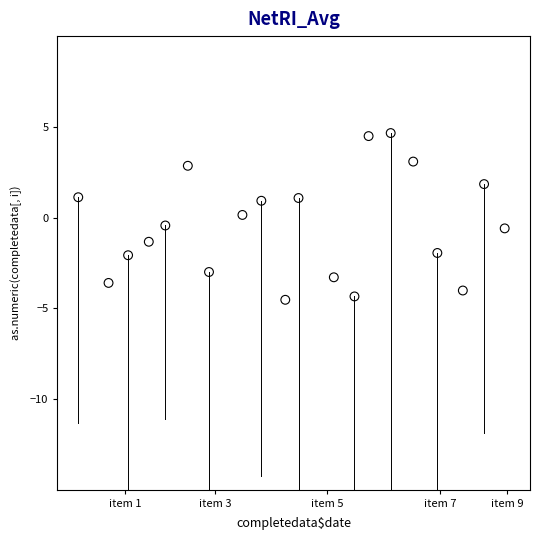

What is the range of Y values (max minus min)?

9.2